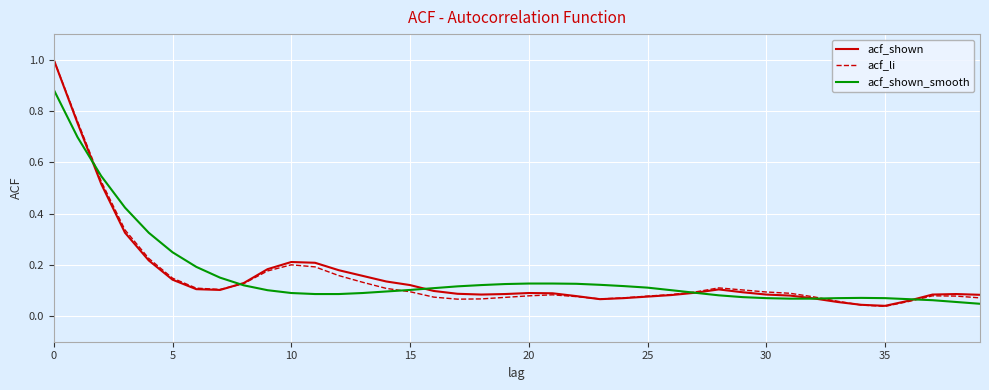

What is the greatest value displayed?

1.0